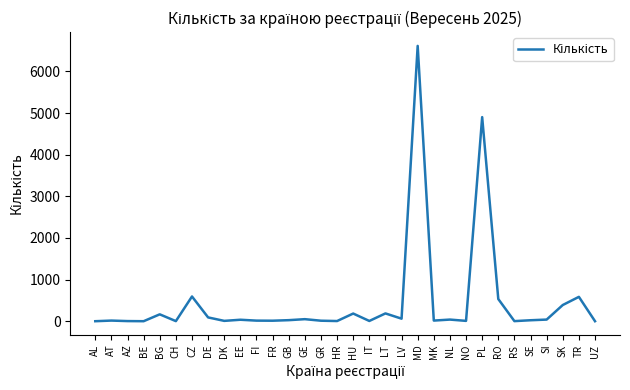

Which has a higher value, AZ or PL?

PL